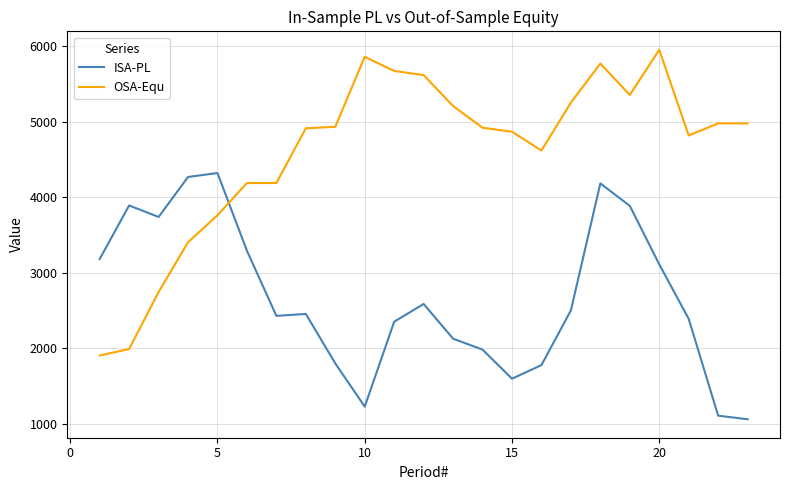

List the series in order of their peak value, highest first.

OSA-Equ, ISA-PL